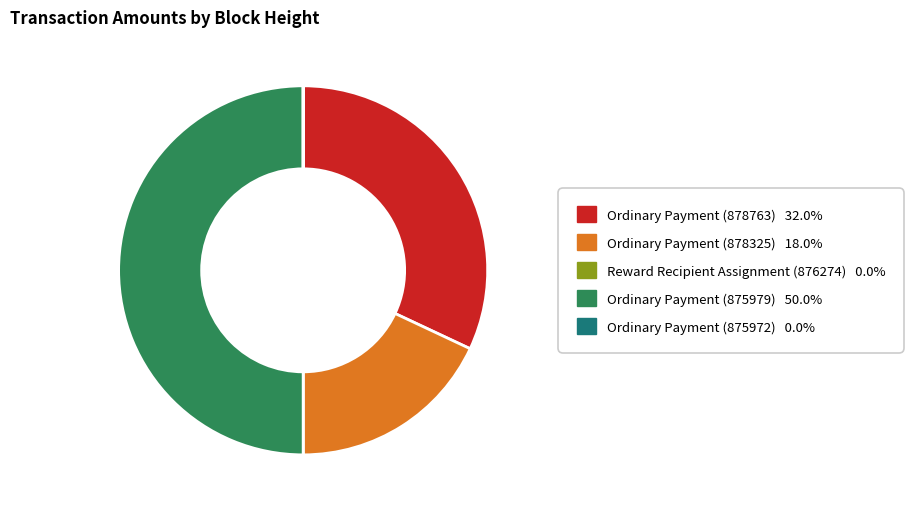

What is the largest slice in the pie chart?

Ordinary Payment (875979)